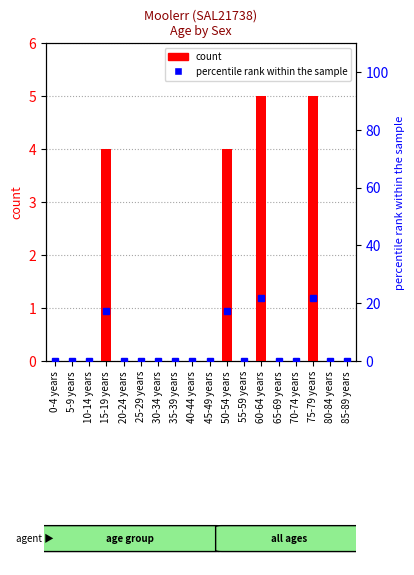

Reading left to right, extract all data points from this chart.

count: 0.0	0.0	0.0	4.0	0.0	0.0	0.0	0.0	0.0	0.0	4.0	0.0	5.0	0.0	0.0	5.0	0.0	0.0
percentile rank within the sample: 0.0	0.0	0.0	17.4	0.0	0.0	0.0	0.0	0.0	0.0	17.4	0.0	21.7	0.0	0.0	21.7	0.0	0.0